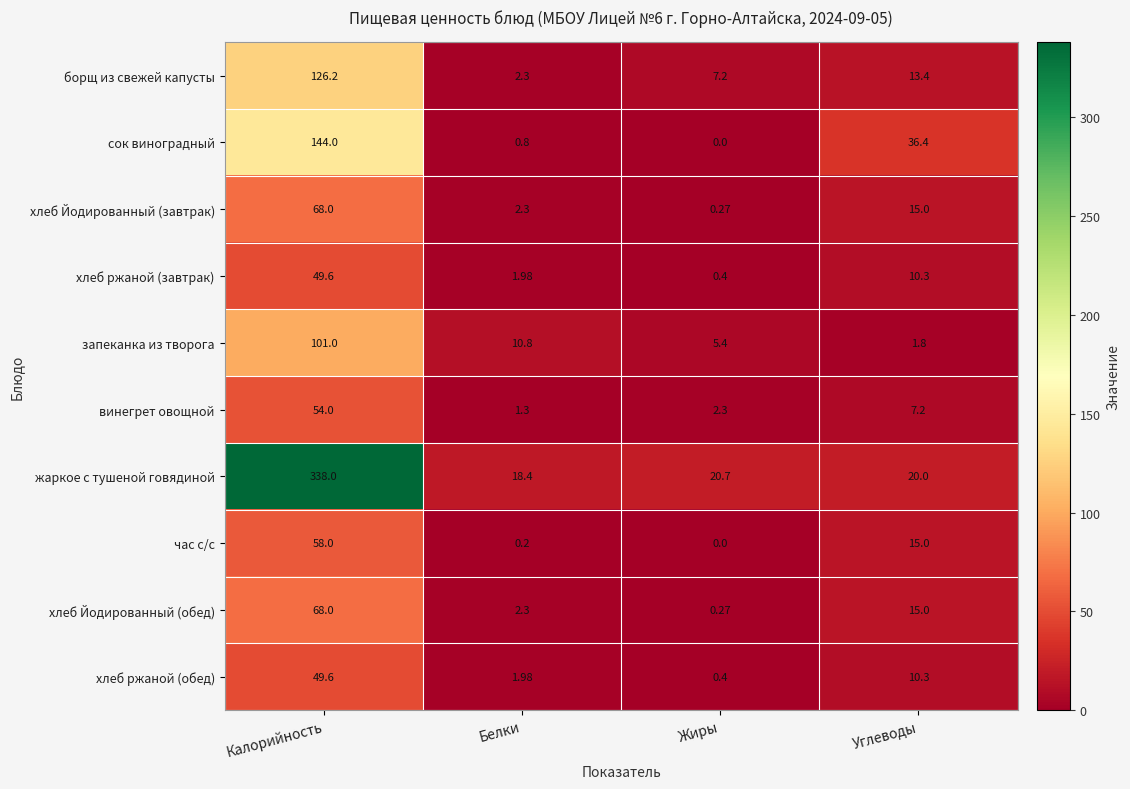

At which label does жаркое с тушеной говядиной first exceed 20?

Калорийность